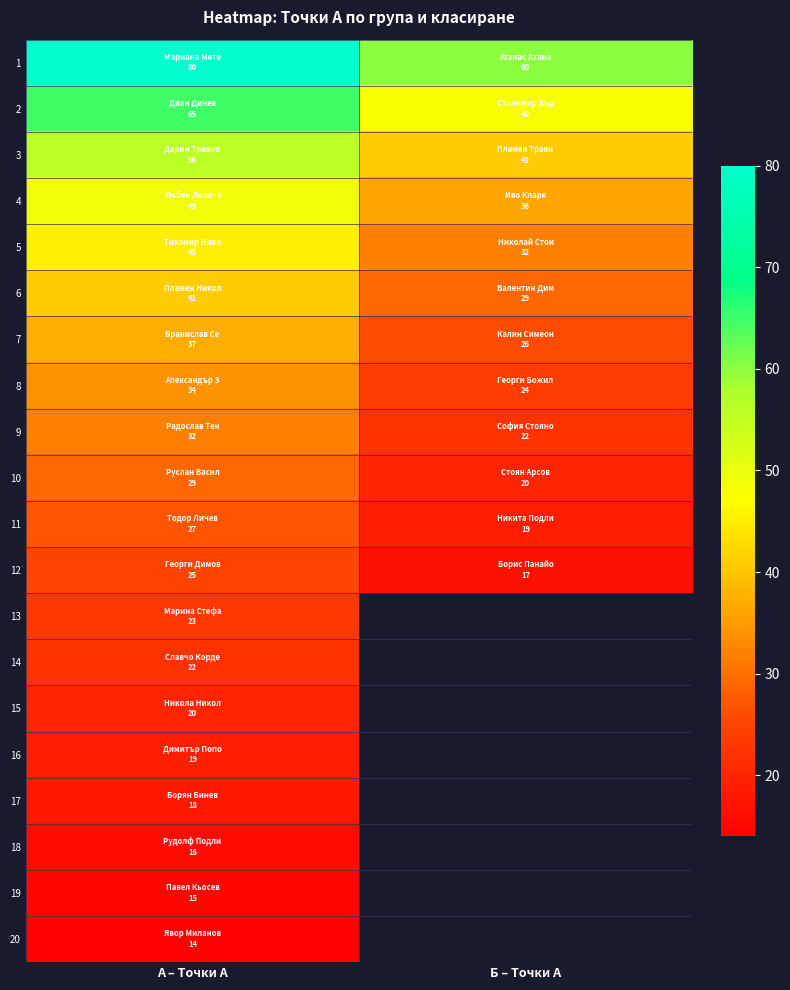

What is the sum of all 8 values?

58.0